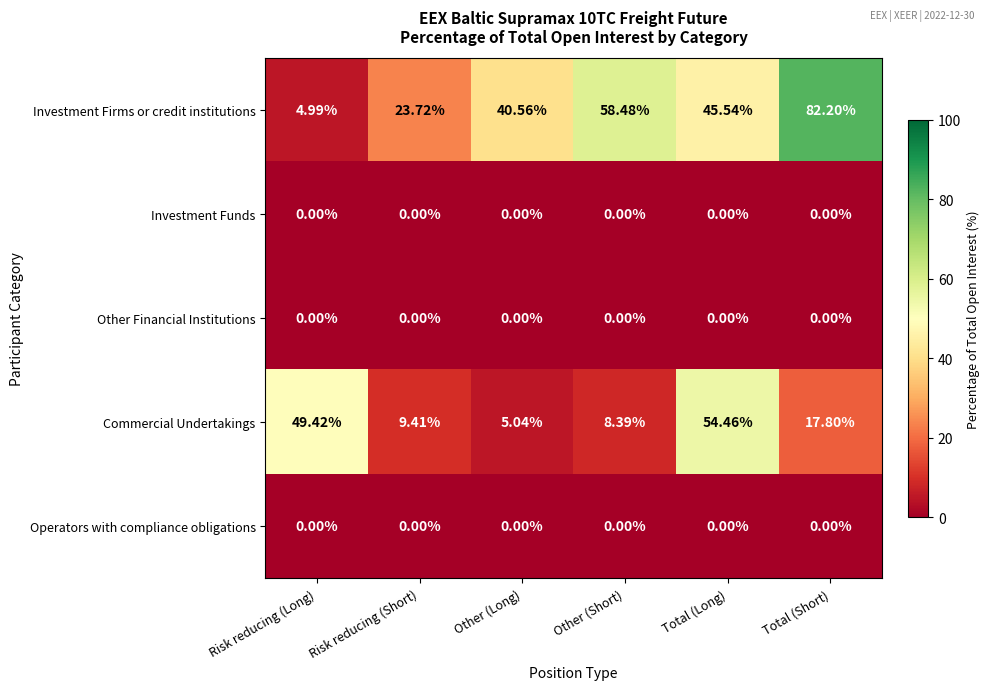

Which series has the widest spread of values?

Investment Firms or credit institutions